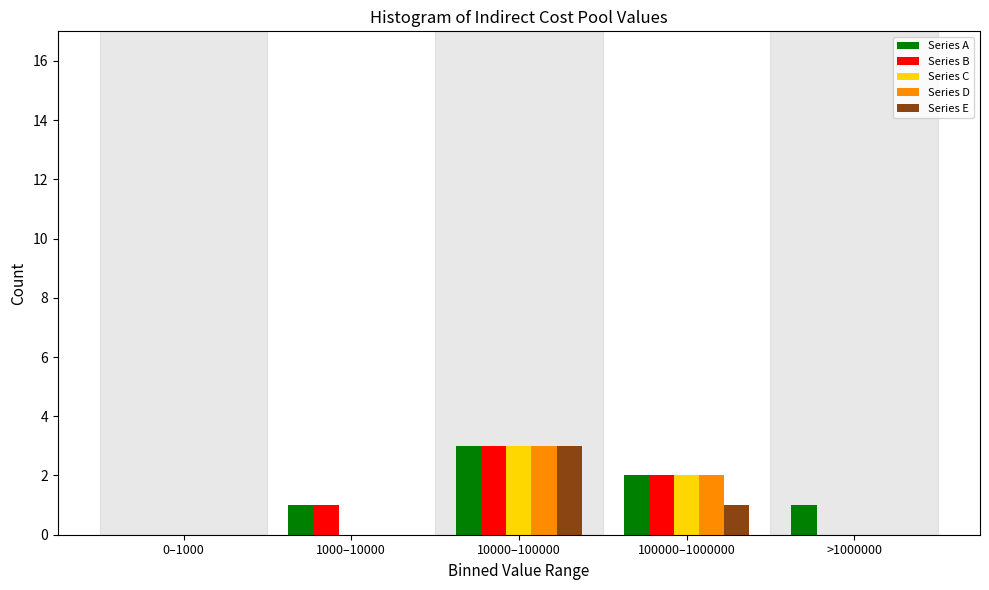

Reading left to right, what are all the values shown in this chart?

Series A: 0–1000=0	1000–10000=1	10000–100000=3	100000–1000000=2	>1000000=1
Series B: 0–1000=0	1000–10000=1	10000–100000=3	100000–1000000=2	>1000000=0
Series C: 0–1000=0	1000–10000=0	10000–100000=3	100000–1000000=2	>1000000=0
Series D: 0–1000=0	1000–10000=0	10000–100000=3	100000–1000000=2	>1000000=0
Series E: 0–1000=0	1000–10000=0	10000–100000=3	100000–1000000=1	>1000000=0